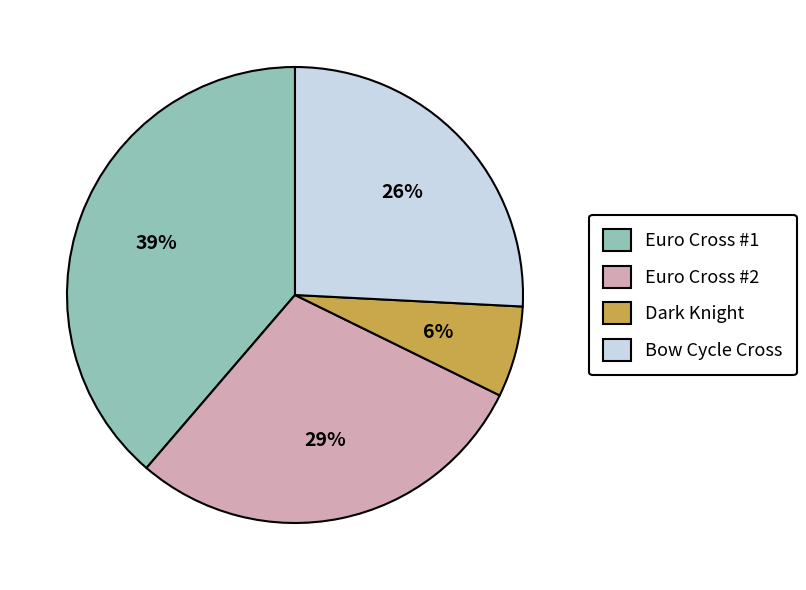

To the nearest percent, what portion does Euro Cross #2 represent?

29%